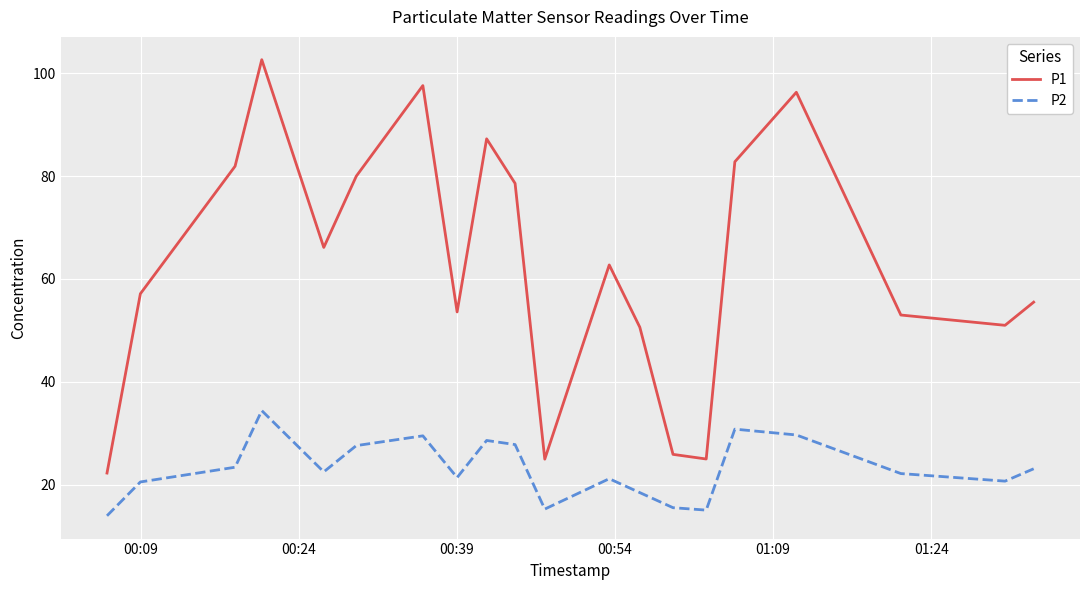

Is this an area chart (filled region under the line)?

No